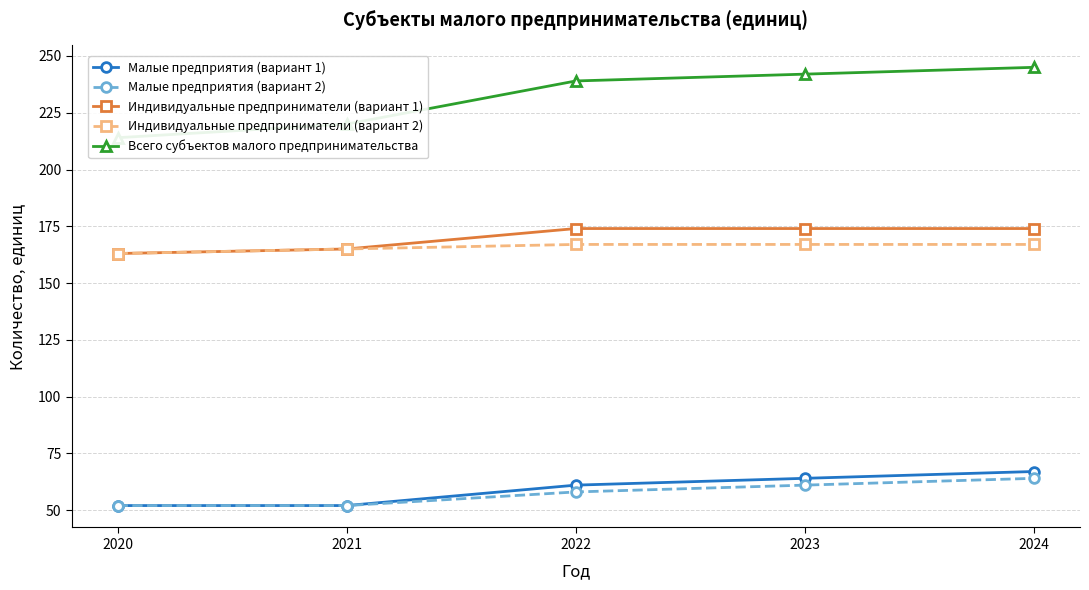

Which label corresponds to the largest value in the chart?

2024